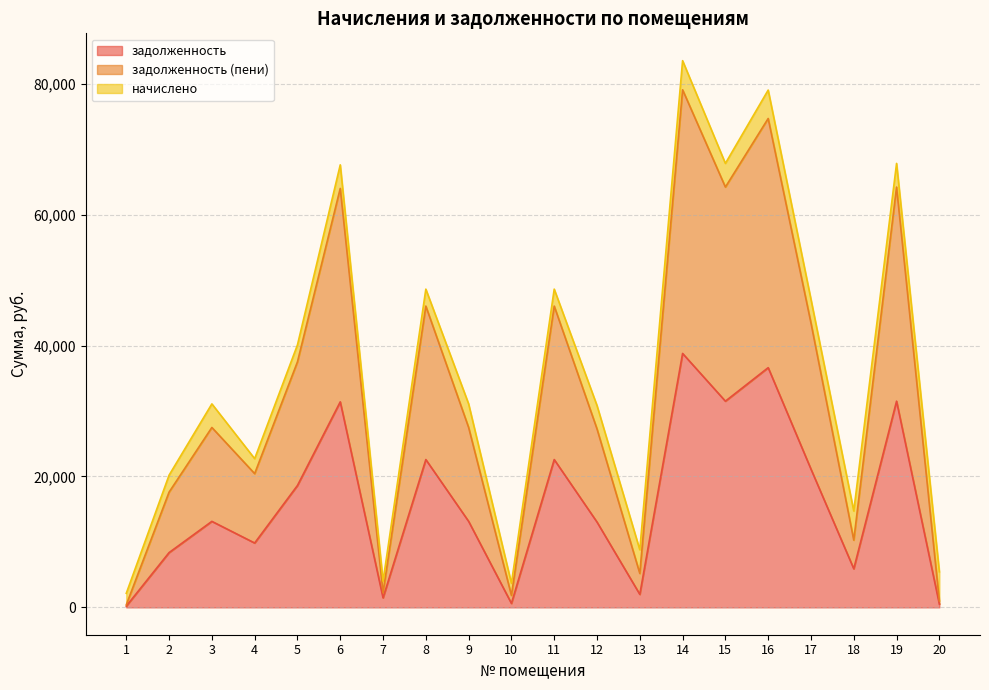

What is the sum of all задолженность values?

322971.6